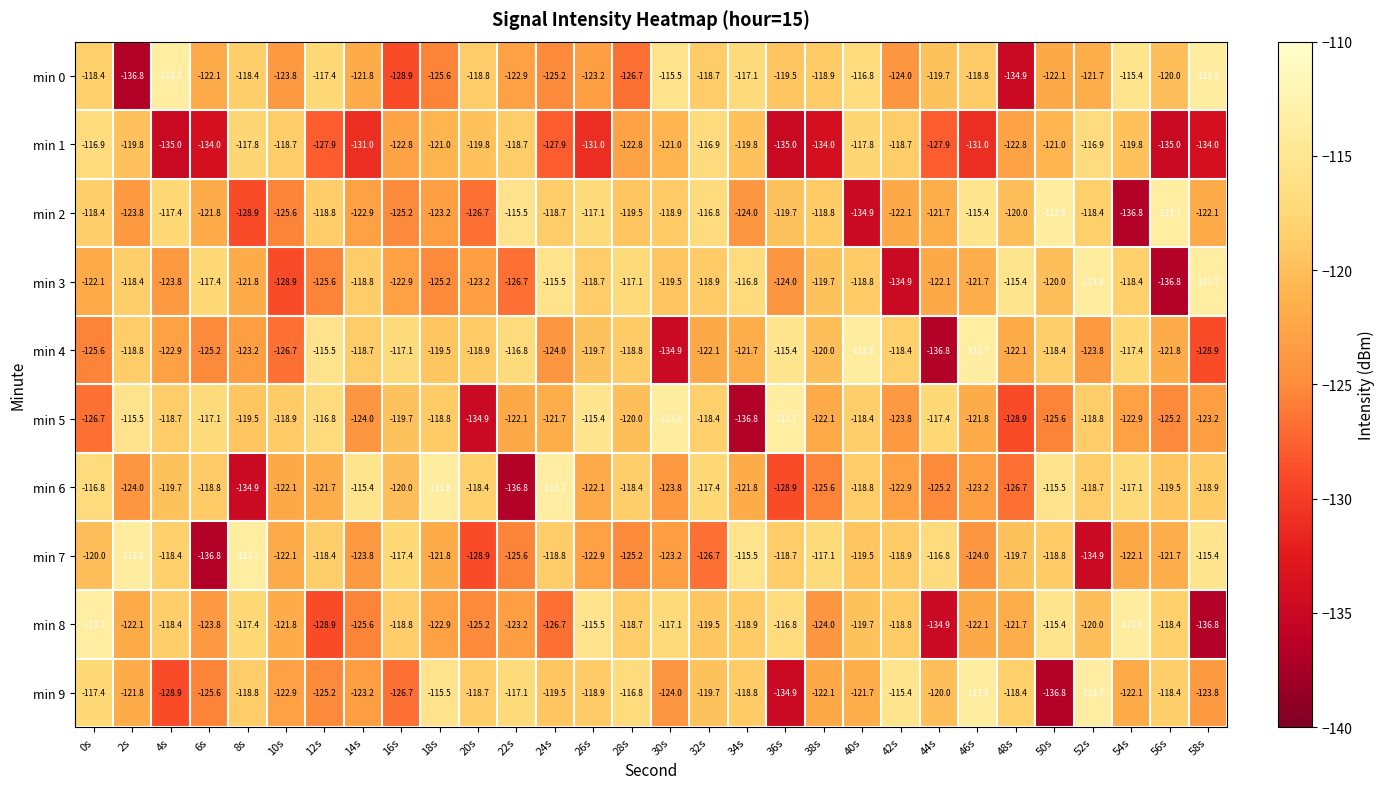

At 58s, list the series in order from smallest to largest.

min 8, min 1, min 4, min 9, min 5, min 2, min 6, min 7, min 0, min 3